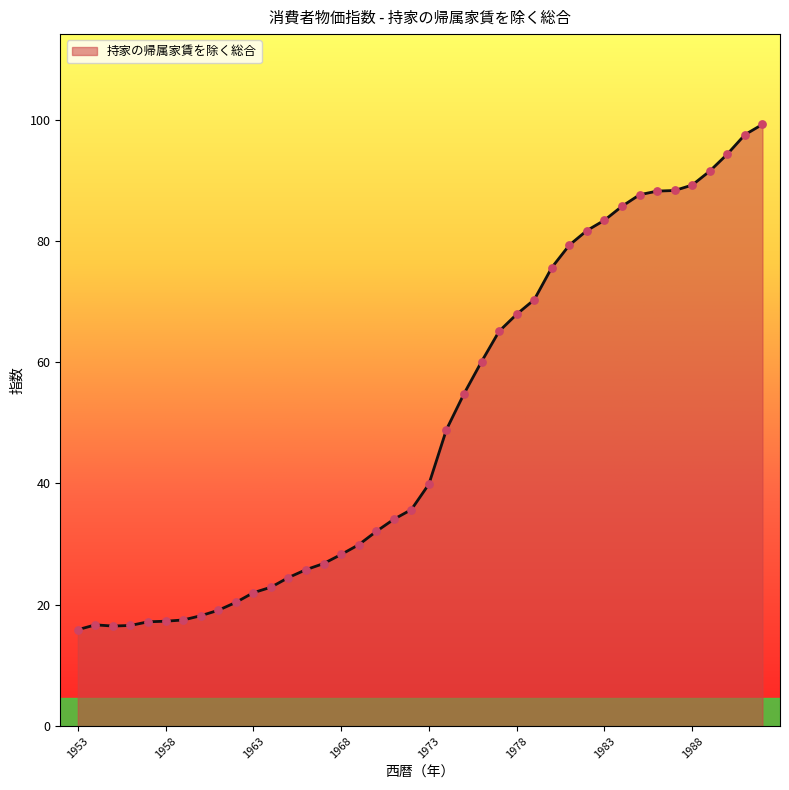

What is the difference between the maximum and minimum values?

83.3